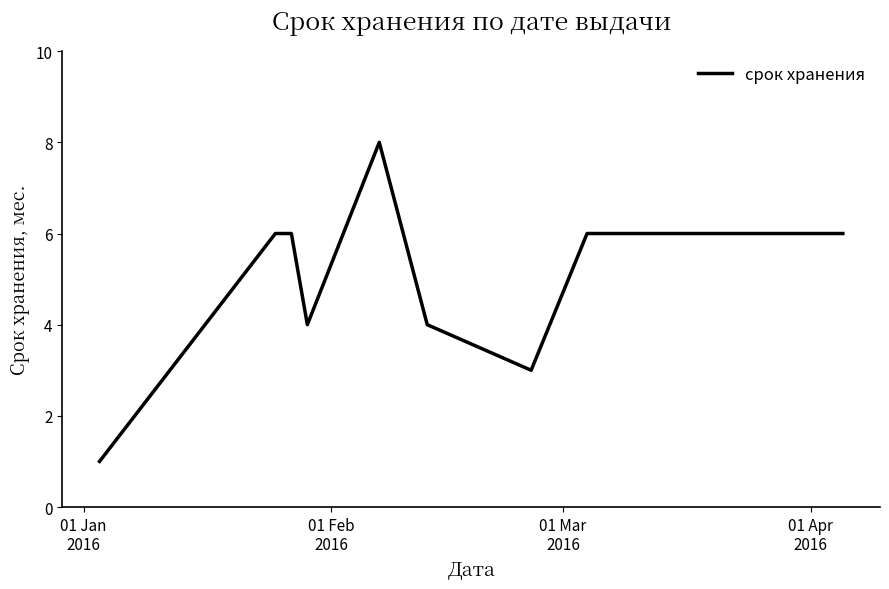

What is the difference between the maximum and minimum values?

7